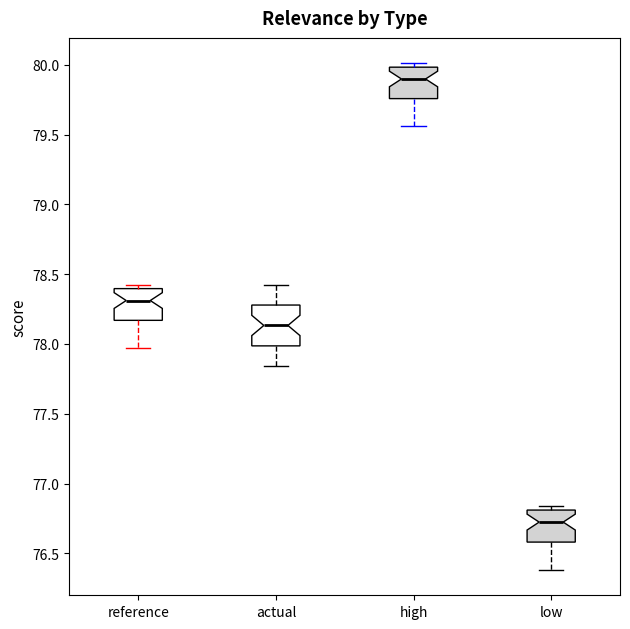

Where is the lower edge of the box for high on the y-axis? The values are not printed on the chart, so give them approximately, as read against the axis.

79.75